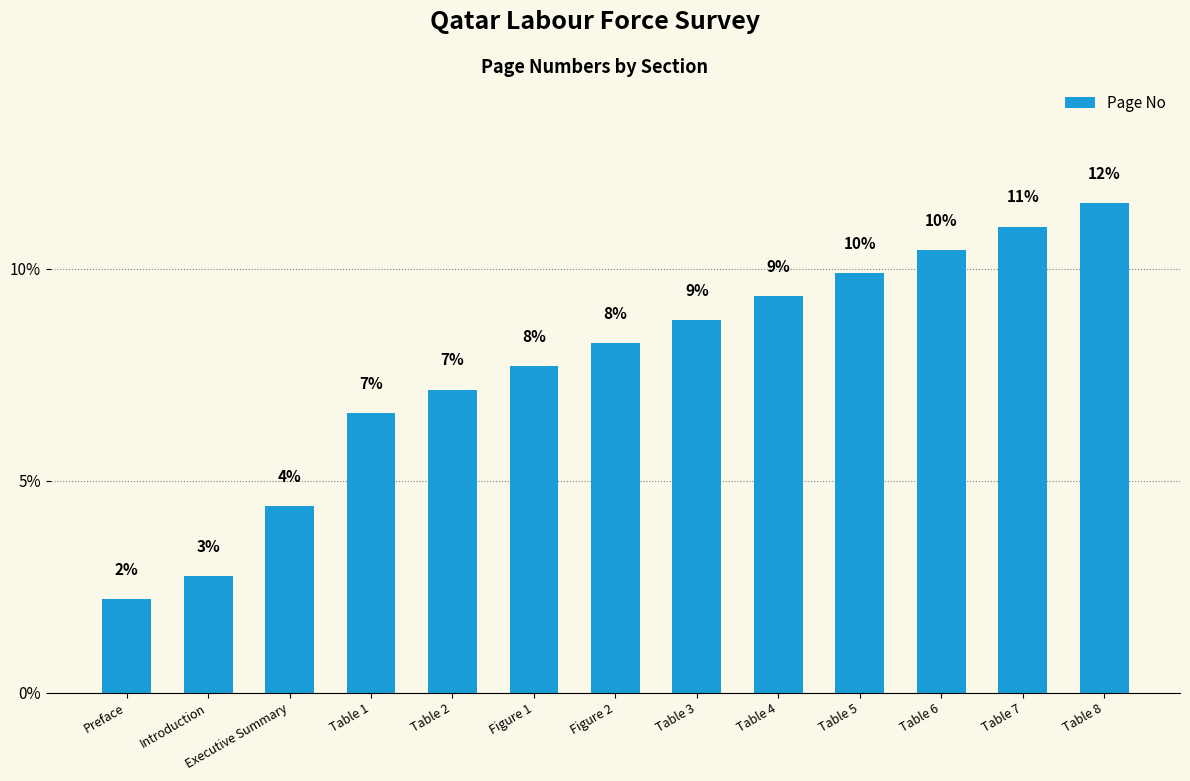

What is the minimum value shown in the chart?

2.2